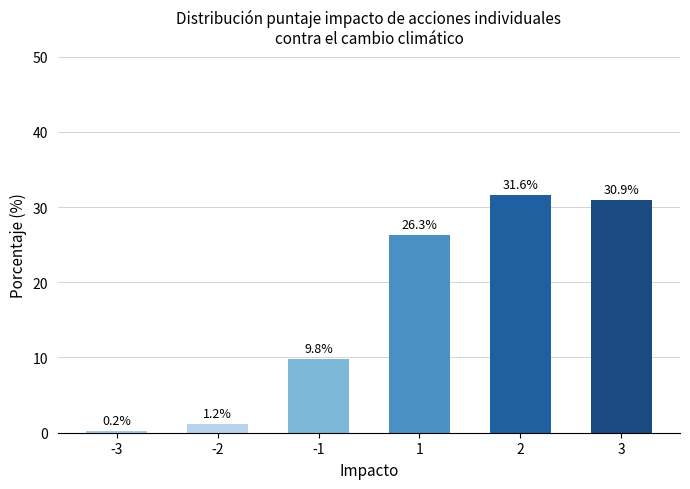

What is the approximate value at -3?

0.2